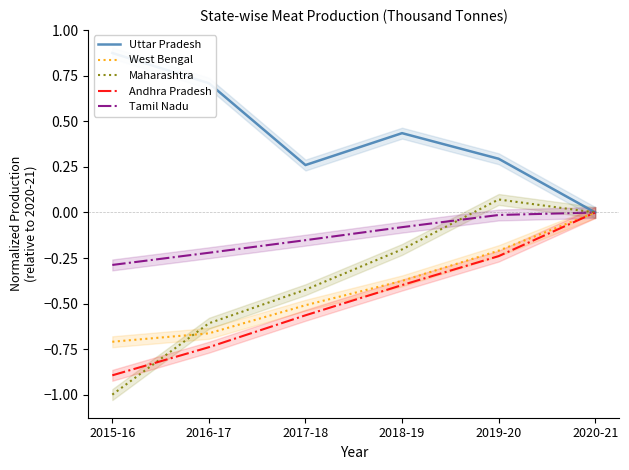

The value of Maharashtra at 2015-16 is -1.7. True or false?

False